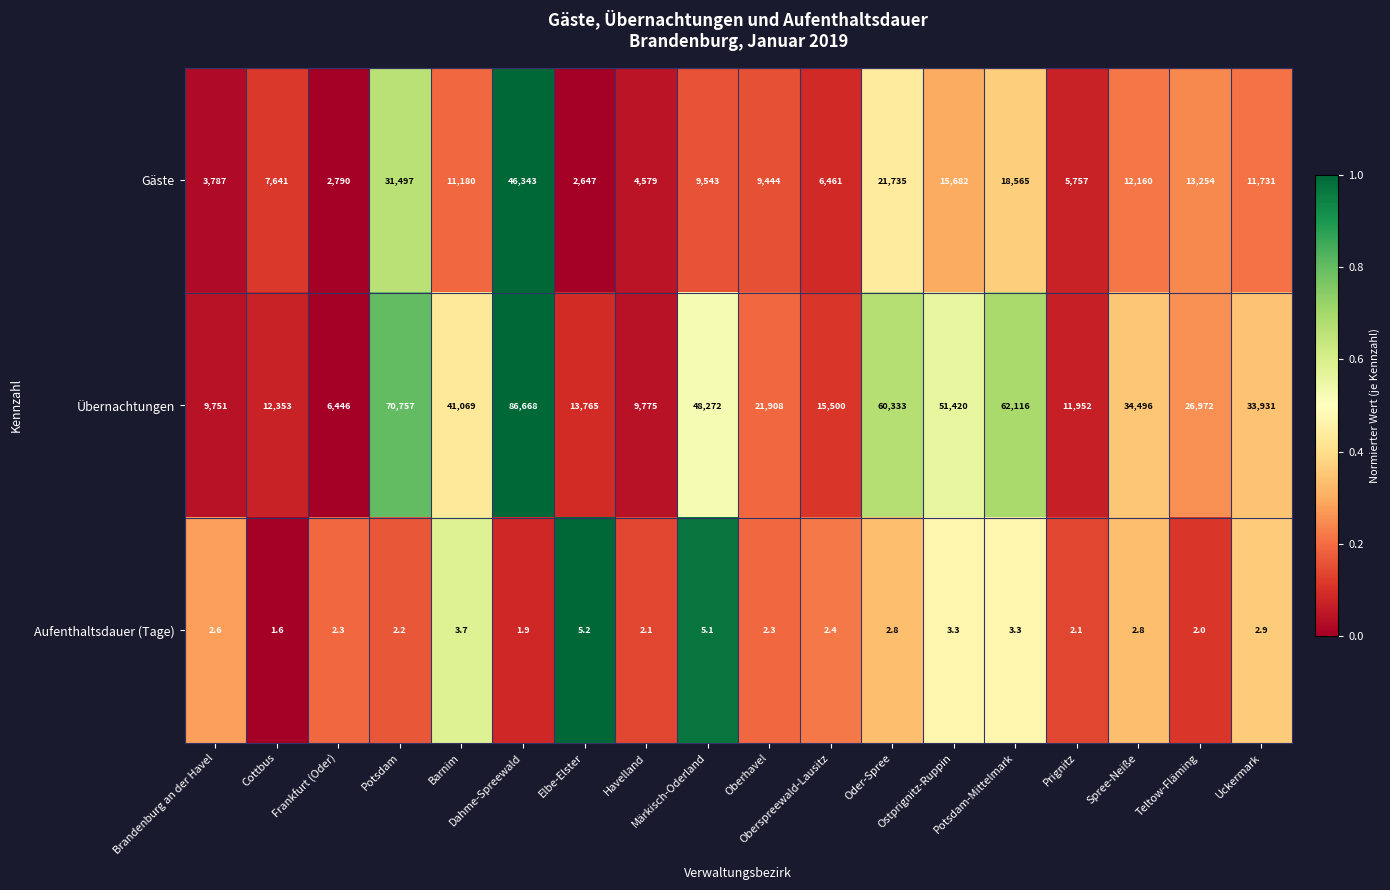

How many categories are shown in the chart?

18